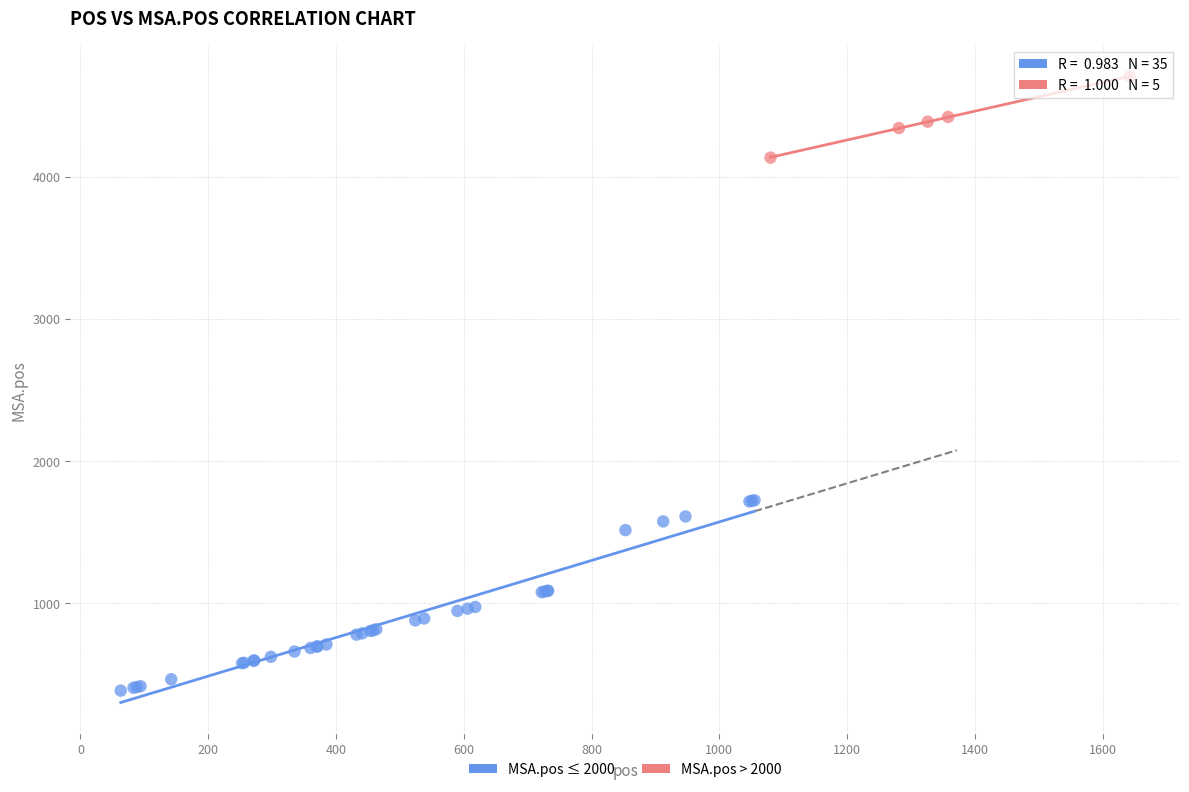

Which series reaches the maximum Y coordinate?

MSA.pos > 2000